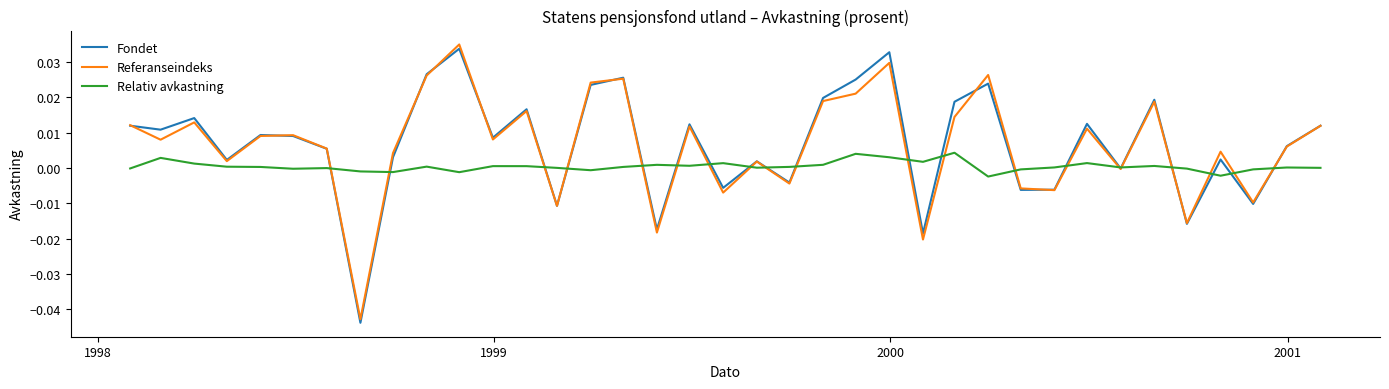

Which series has the largest total across all categories?

Fondet